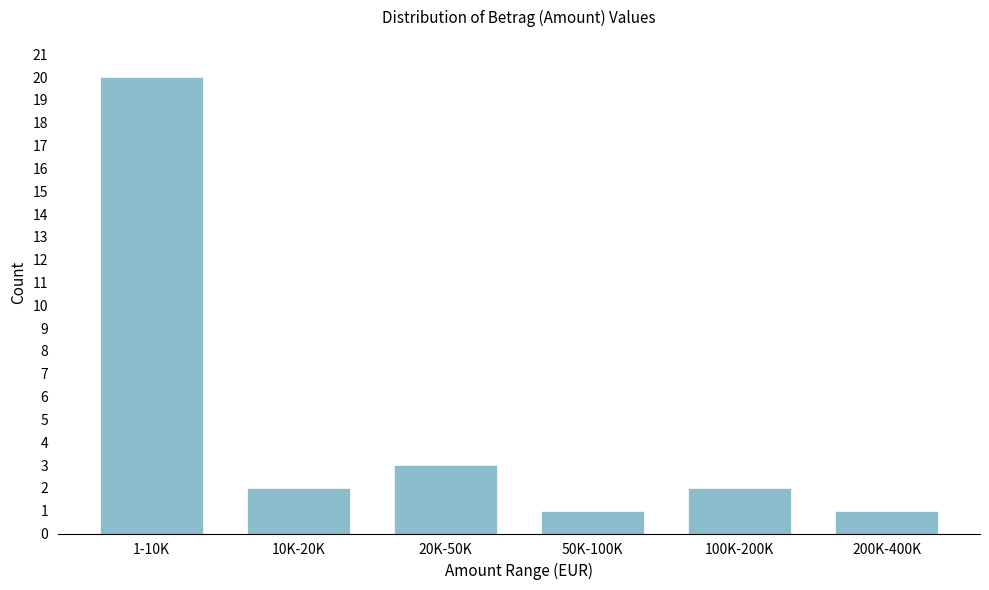

Reading left to right, transcribe all the data shown in this chart.

1-10K=20	10K-20K=2	20K-50K=3	50K-100K=1	100K-200K=2	200K-400K=1